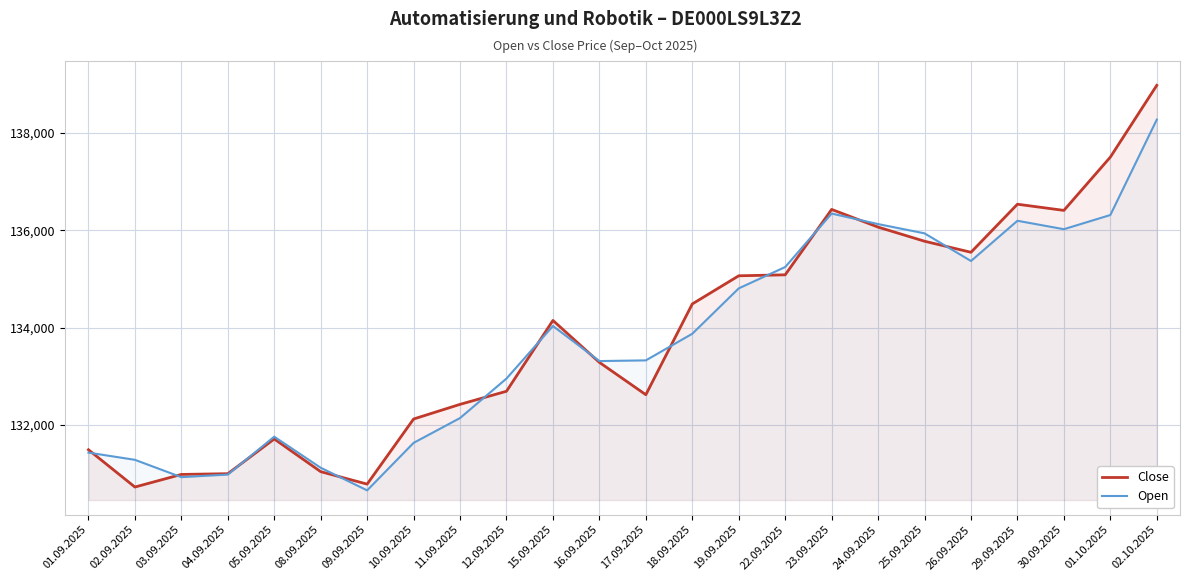

Between 17.09.2025 and 02.10.2025, which series saw the biggest shift?

Close